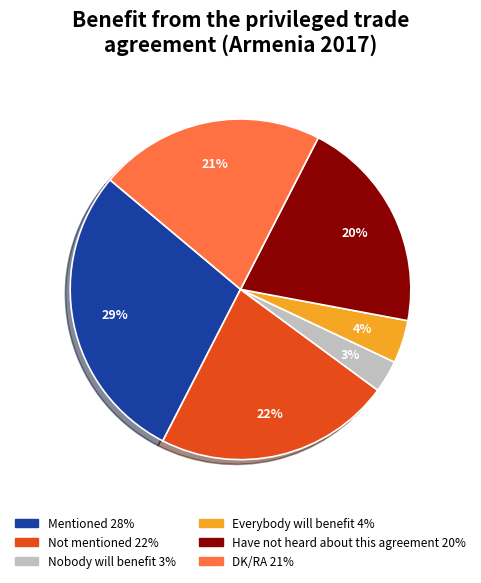

Is the sum of Not mentioned and Nobody will benefit greater than half?

No